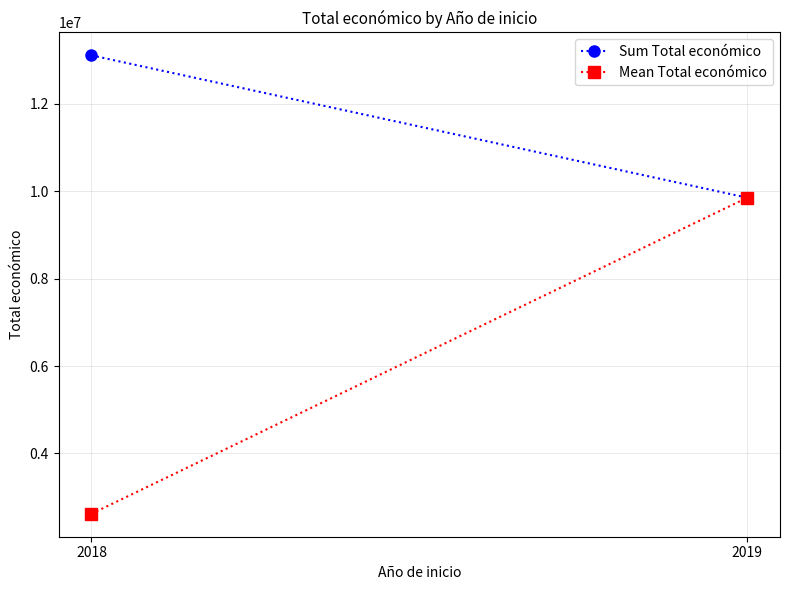

What is the sum of all Sum Total económico values?

22951188.0